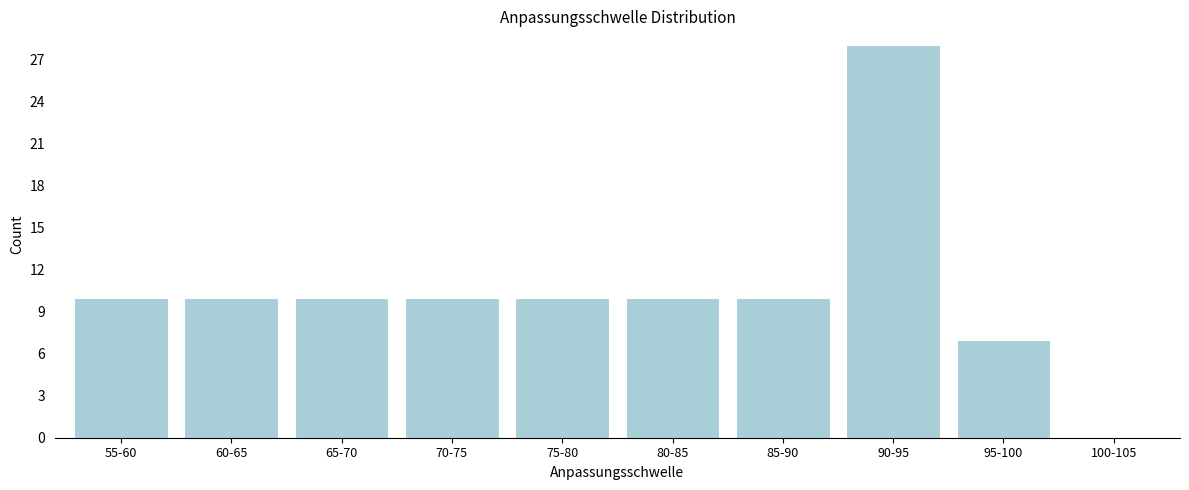

Reading right to left, what are all the values shown in this chart?

100-105=0	95-100=7	90-95=28	85-90=10	80-85=10	75-80=10	70-75=10	65-70=10	60-65=10	55-60=10